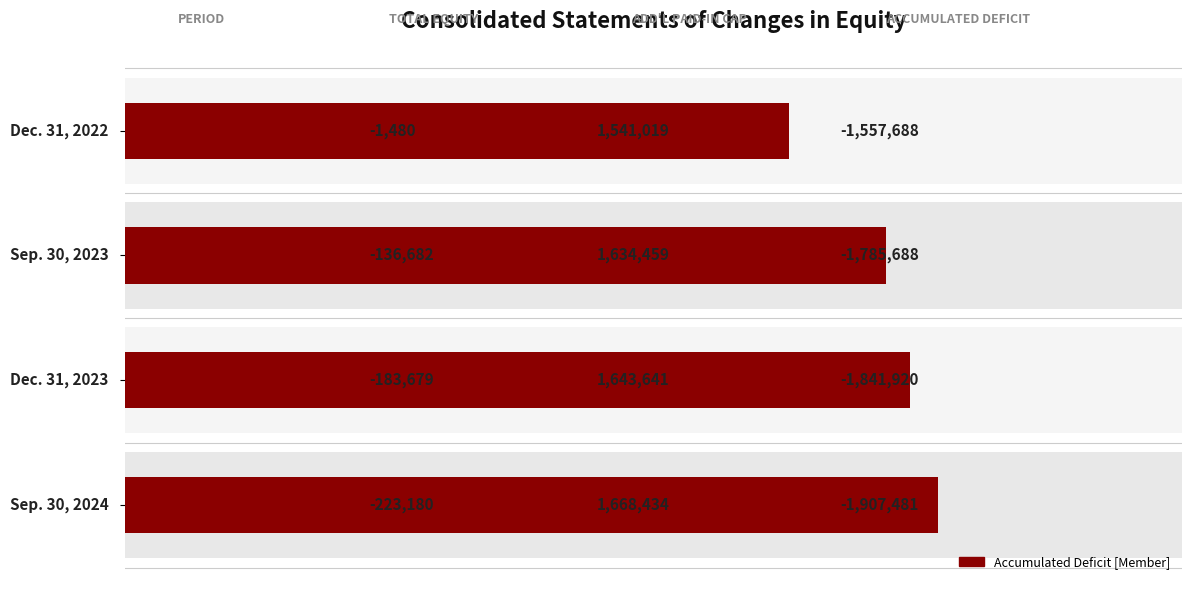

What is the ratio of the value at 0 to the value at 1?

0.9